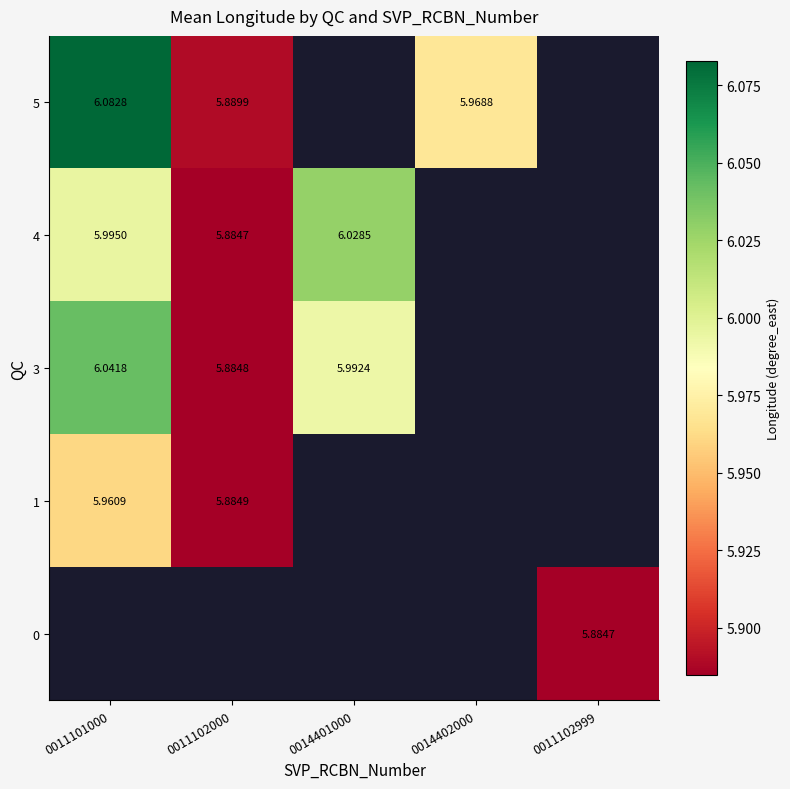

Which has a higher value, 0011102000 or 0011102999?

0011102999